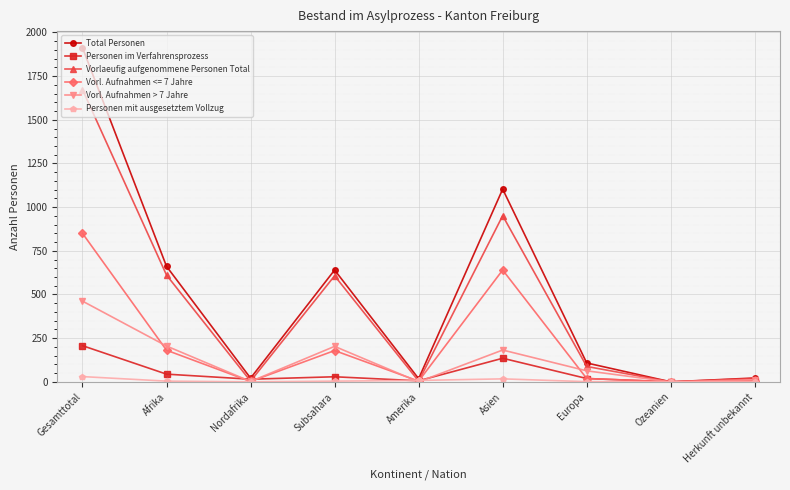

What is the approximate value of Total Personen at Asien, to the nearest 10?

1100